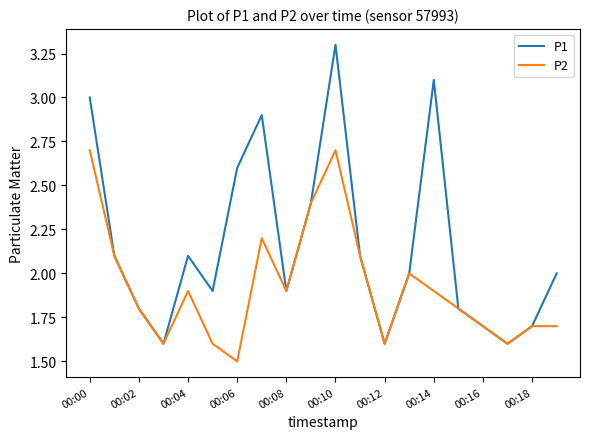

Rank the series by their average value, from highest to lowest.

P1, P2